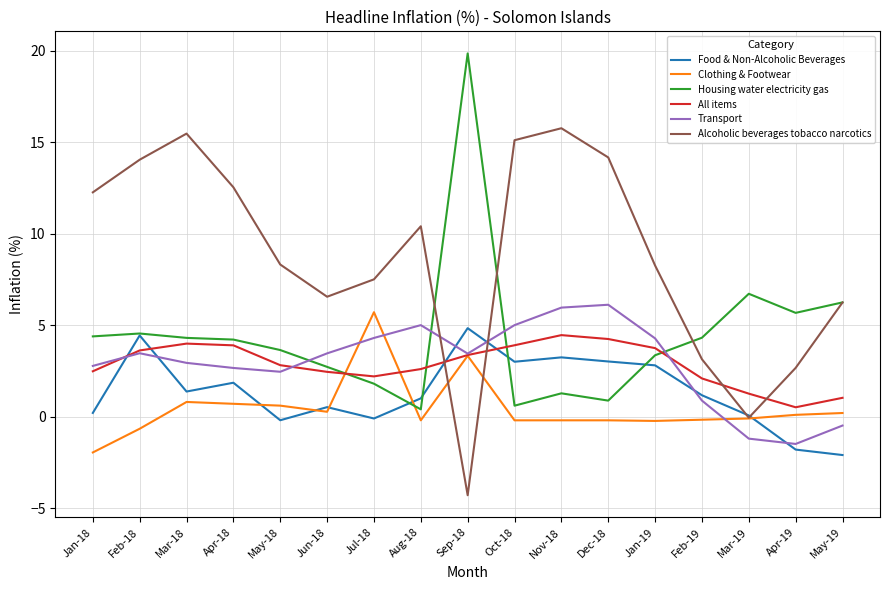

What is the approximate value of Alcoholic beverages tobacco narcotics at Jan-18?

12.3